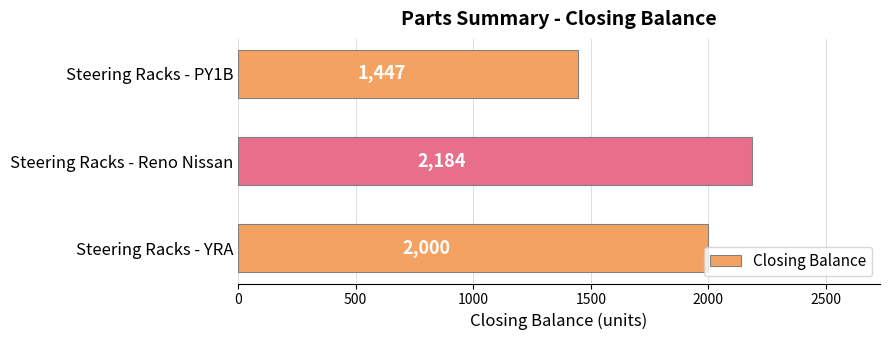

Where is the data nearest to the value 1815?

Steering Racks - YRA